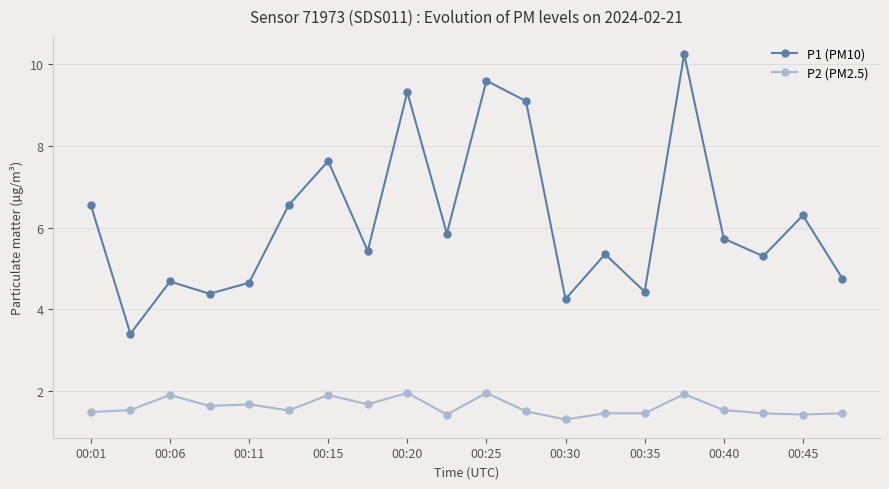

List the series in order of their peak value, lowest first.

P2 (PM2.5), P1 (PM10)